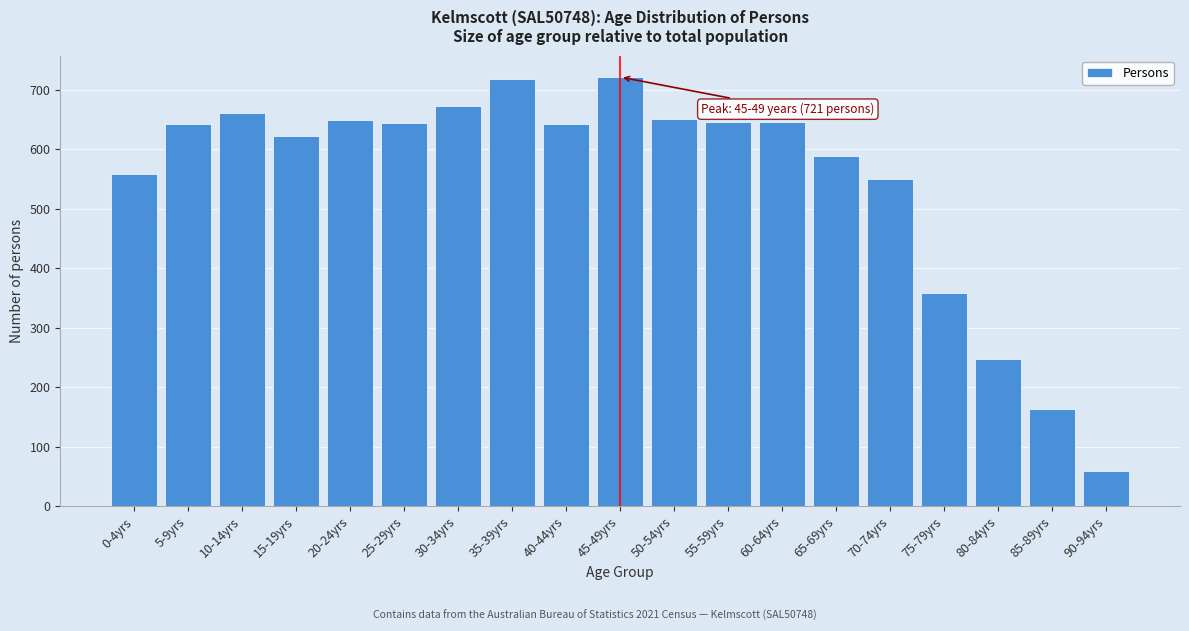

Read the value at 75-79yrs, to the nearest 10.

360